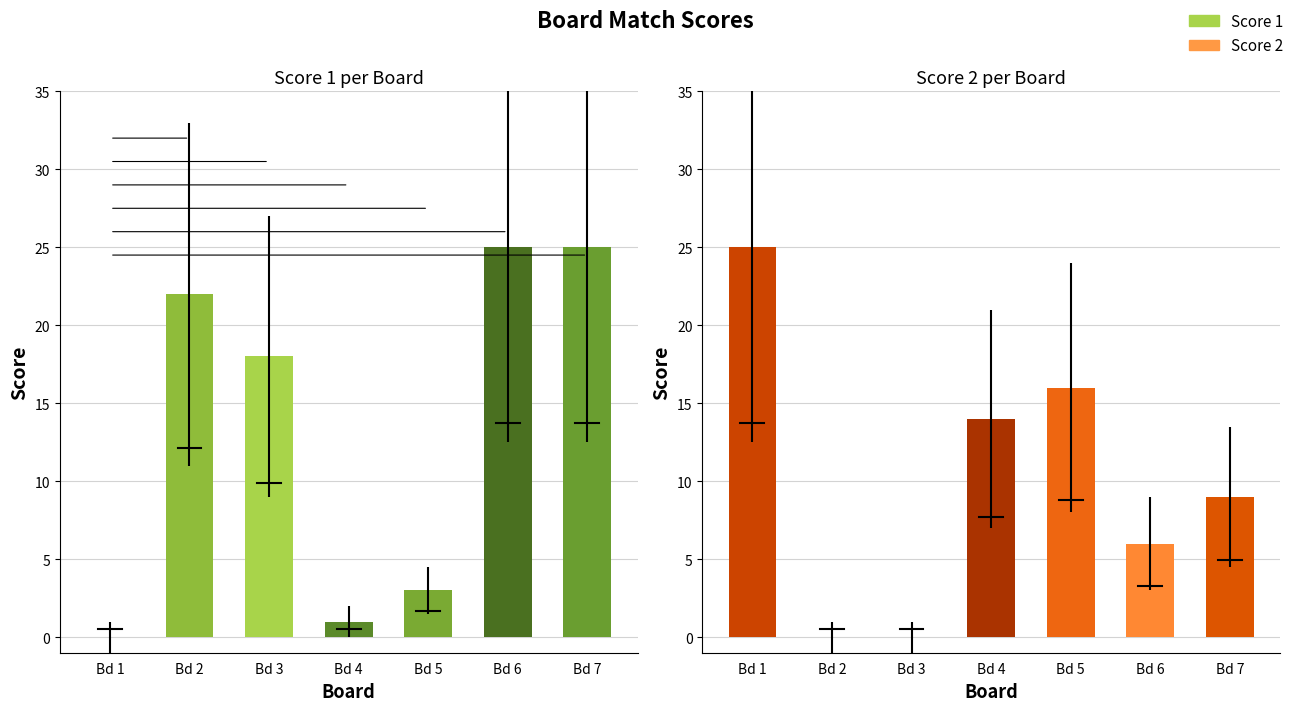

Reading right to left, what are all the values shown in this chart?

Score 1: Bd 7=25	Bd 6=25	Bd 5=3	Bd 4=1	Bd 3=18	Bd 2=22	Bd 1=0
Score 2: Bd 7=9	Bd 6=6	Bd 5=16	Bd 4=14	Bd 3=0	Bd 2=0	Bd 1=25